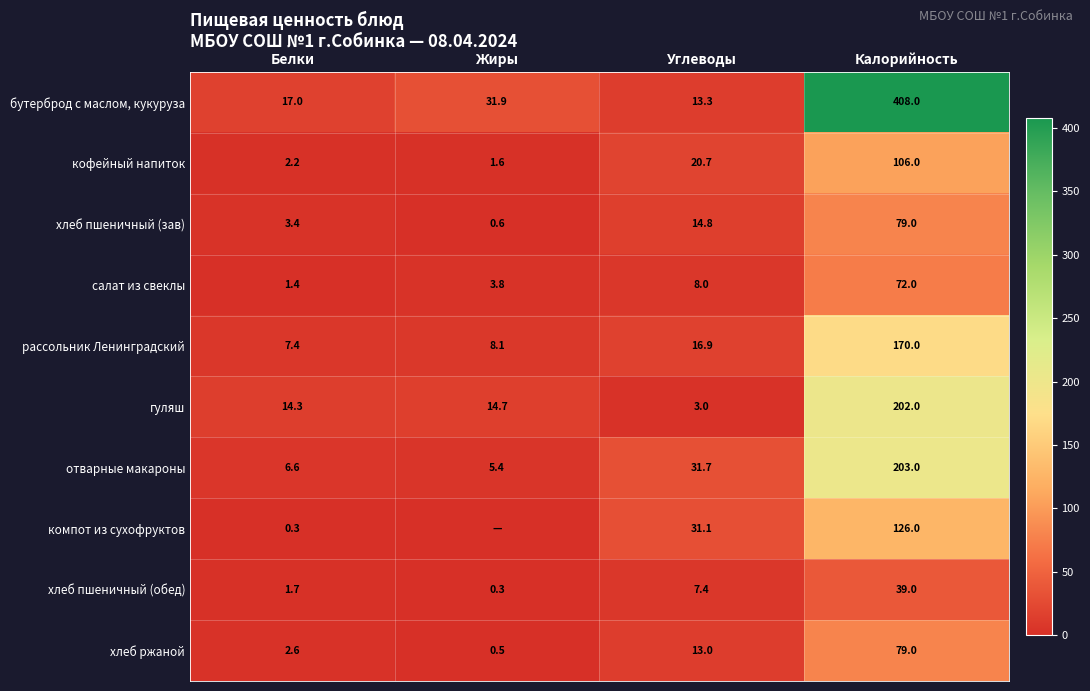

Count the number of data series in this chart.

10